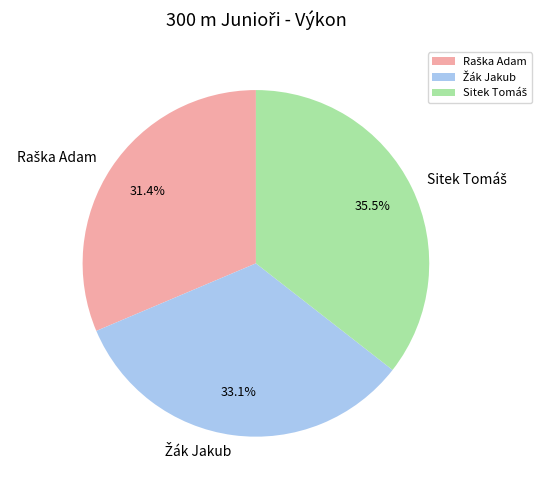

Does any single category account for the majority?

No